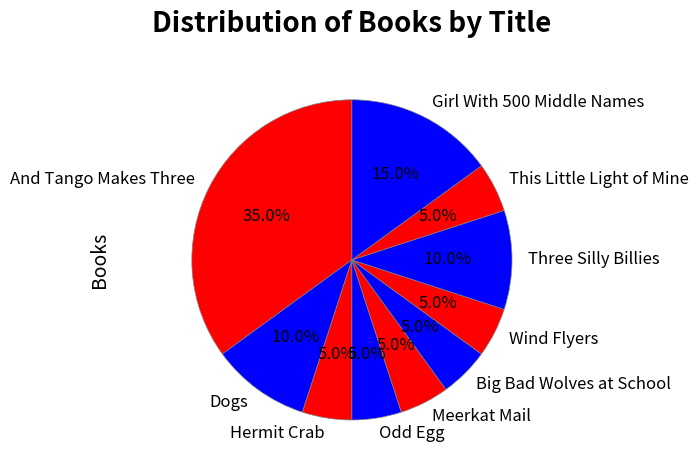

To the nearest percent, what is the difference between the largest and smallest slice percentages?

30%